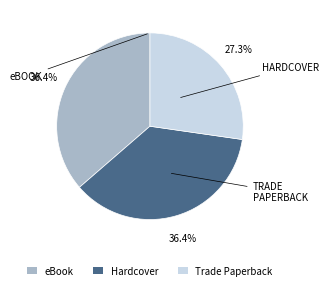

Does any single category account for the majority?

No